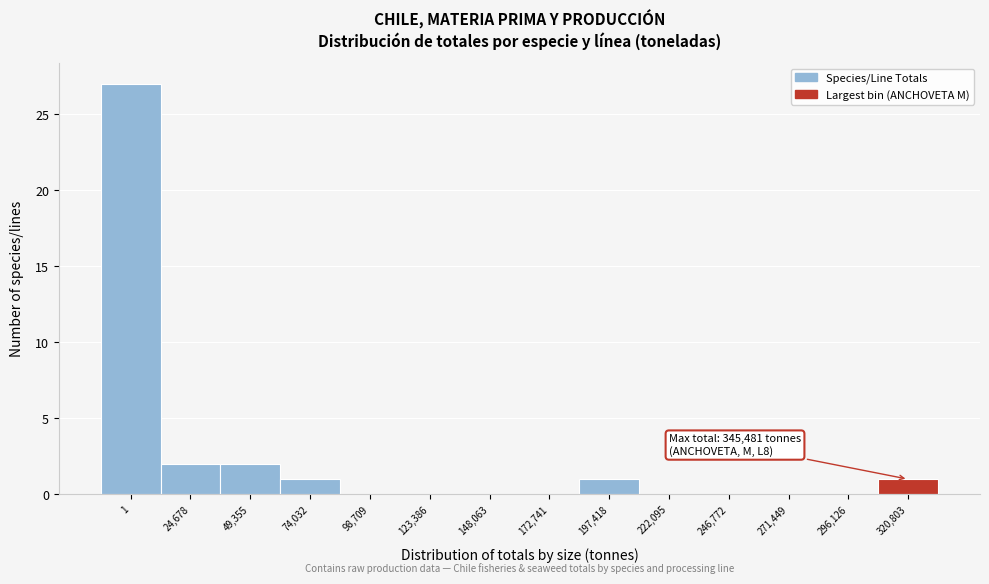

Reading left to right, transcribe all the data shown in this chart.

1=27	24,678=2	49,355=2	74,032=1	98,709=0	123,386=0	148,063=0	172,741=0	197,418=1	222,095=0	246,772=0	271,449=0	296,126=0	320,803=1